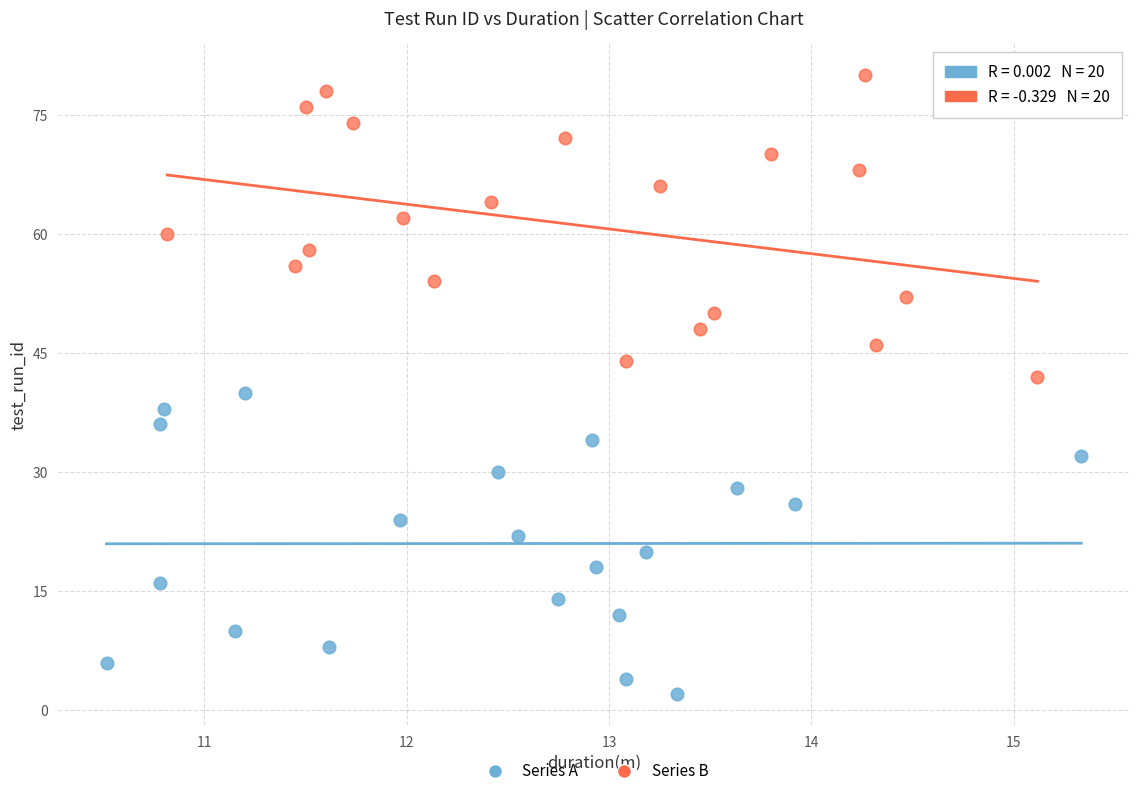

Which series contains the highest Y value?

Series B